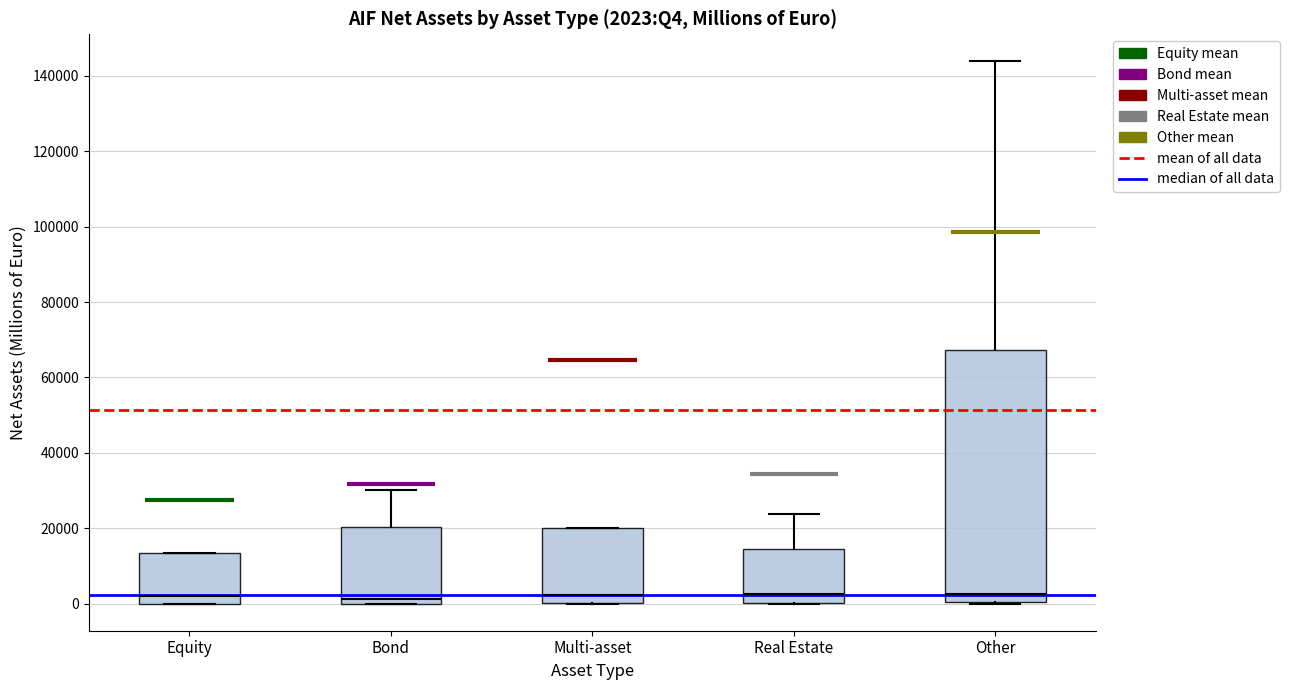

Which box is the tallest, from its lower edge to its upper edge?

Other